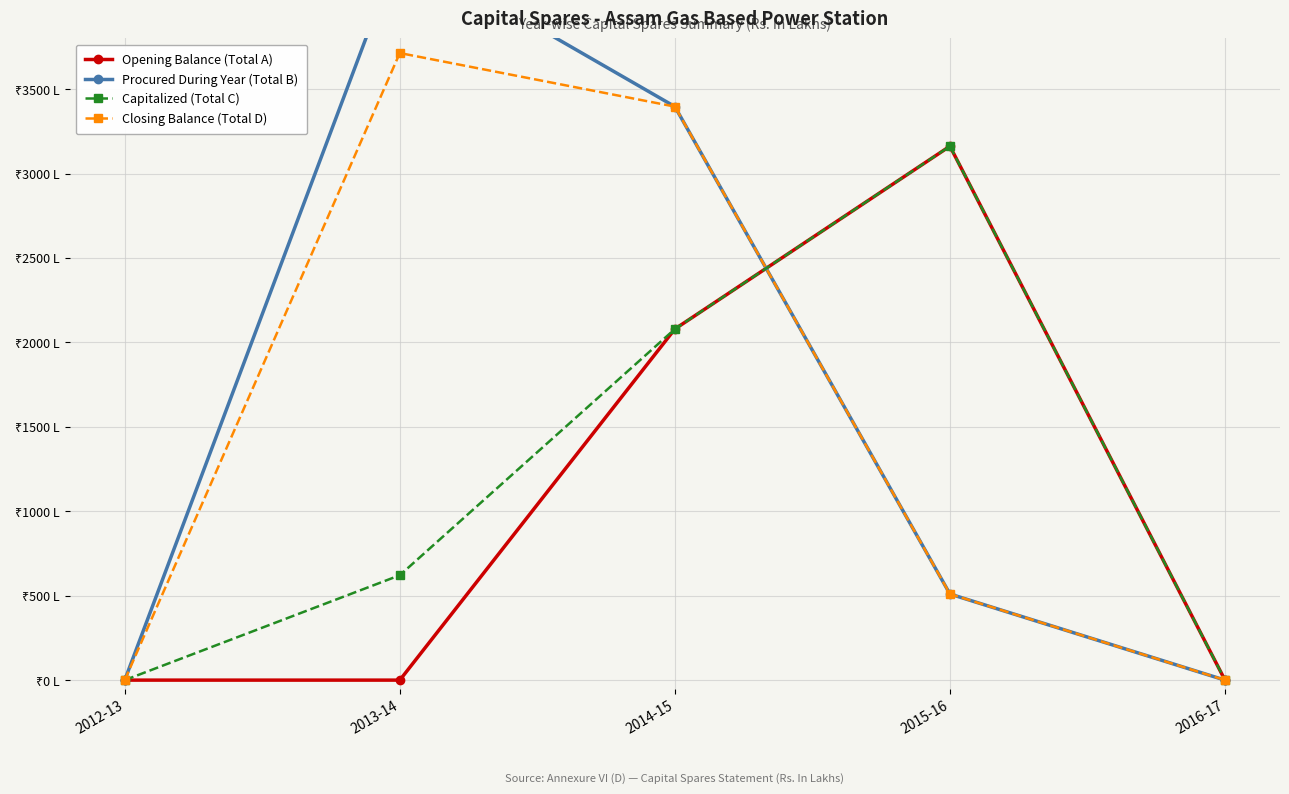

What is the sum of all Procured During Year (Total B) values?

8241.1